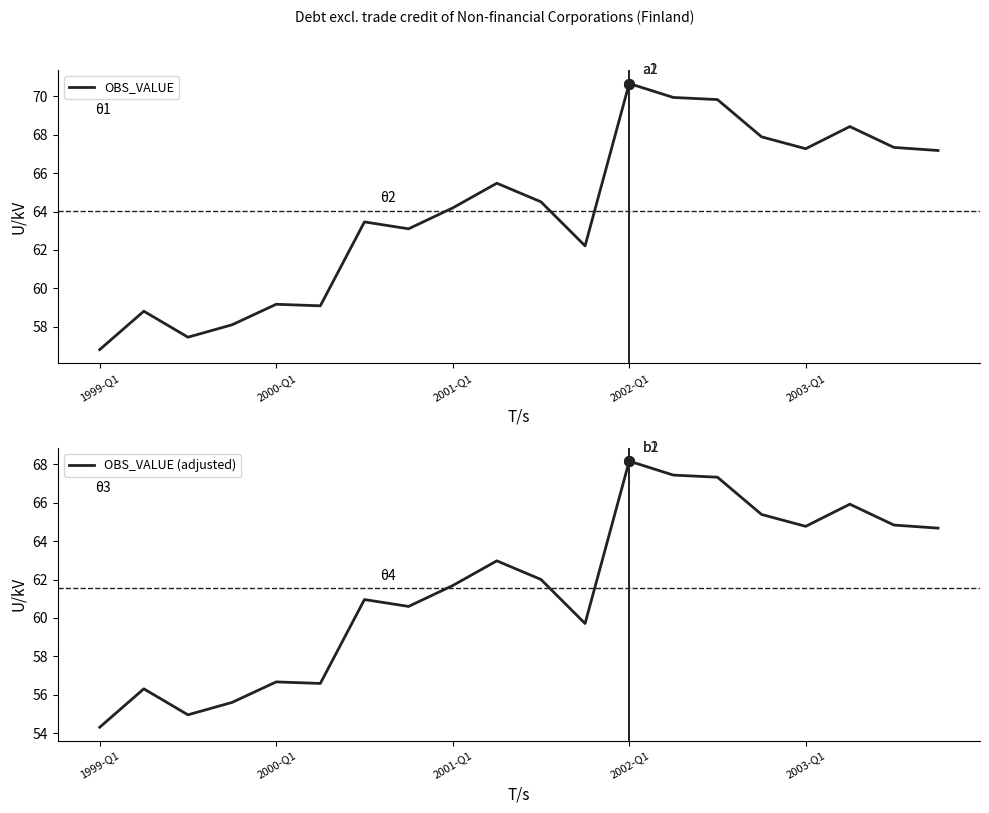

How many interior local valleys does the OBS_VALUE (adjusted) series have?

5